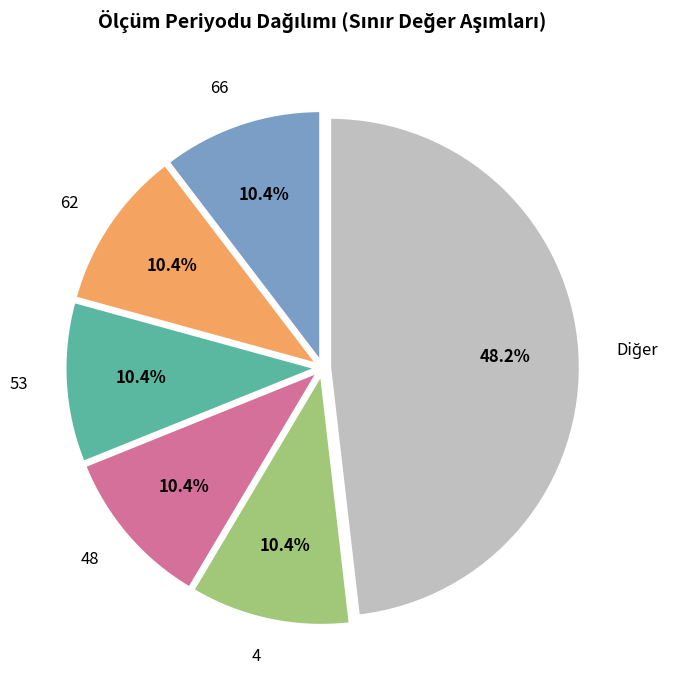

Does 62 account for over 50% of the chart?

No